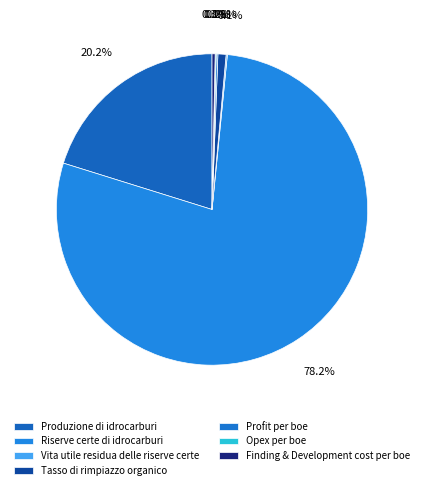

True or false: Vita utile residua delle riserve certe accounts for 0% of the total.

True